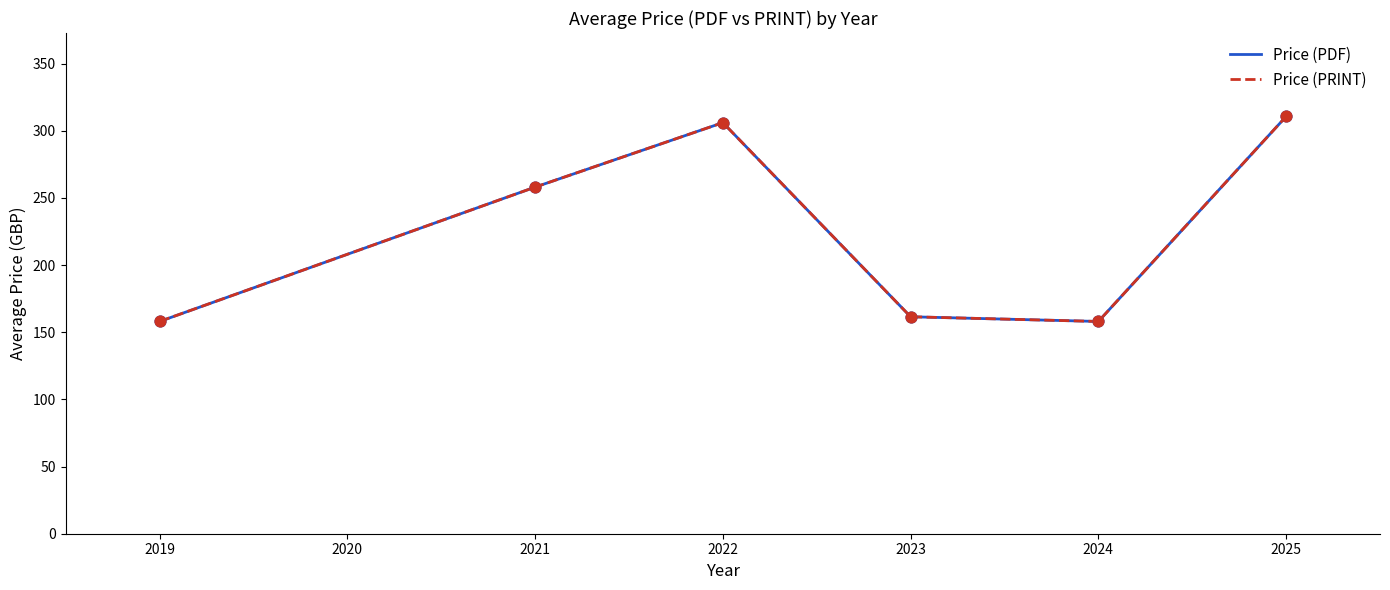

Which series has the largest total across all categories?

Price (PDF)